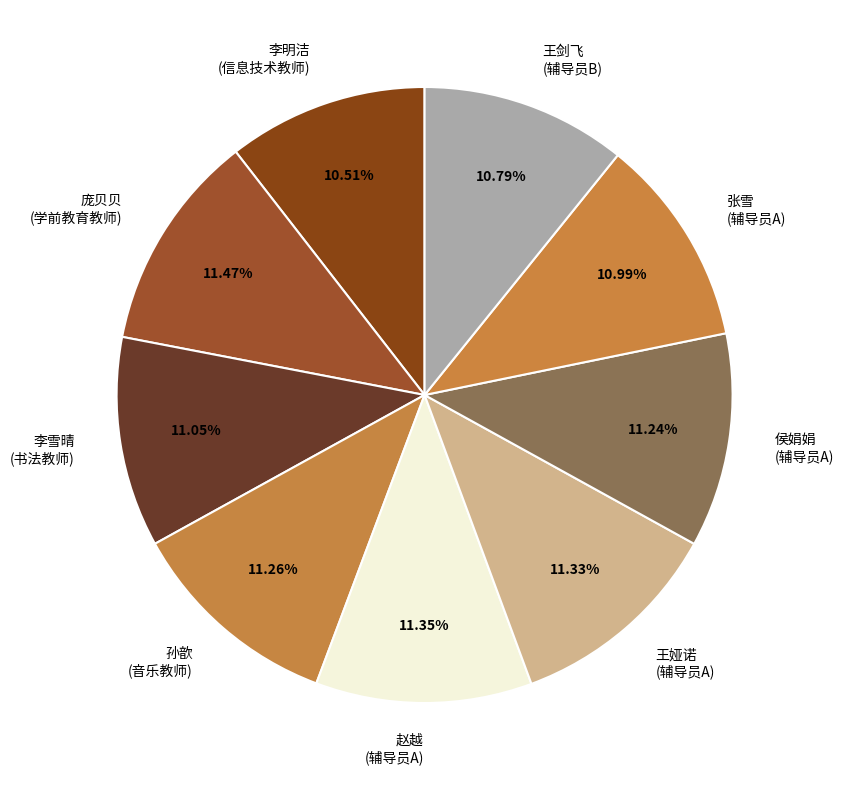

Combined, do 侯娟娟 (辅导员A) and 庞贝贝 (学前教育教师) account for over 50%?

No